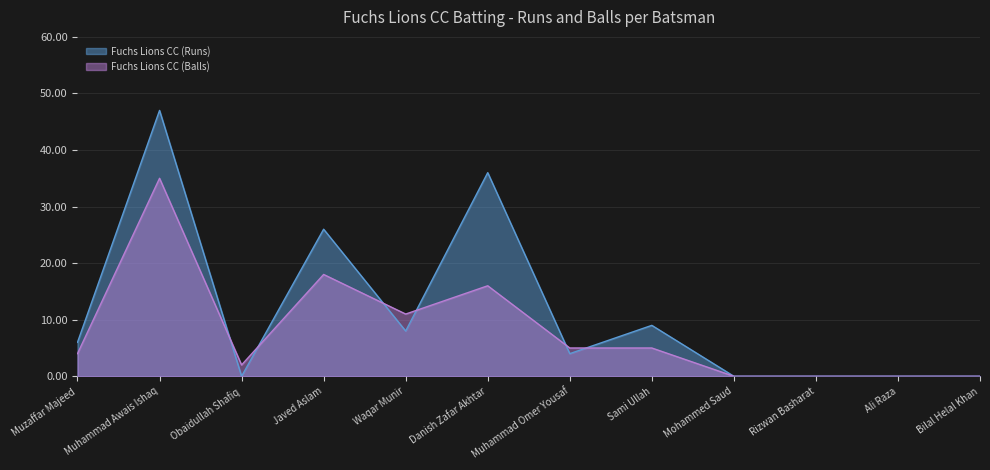

What is the difference between the maximum and minimum values in the Fuchs Lions CC (Balls) series?

35